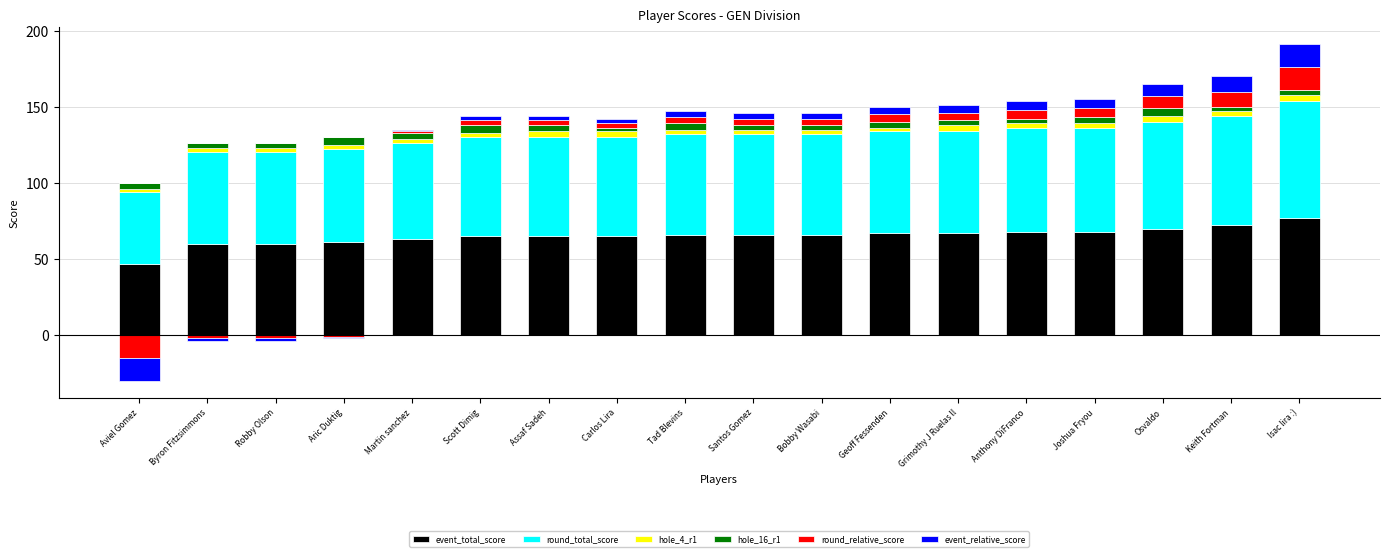

What is the value of the round_relative_score bar at the 15th from the left?

6